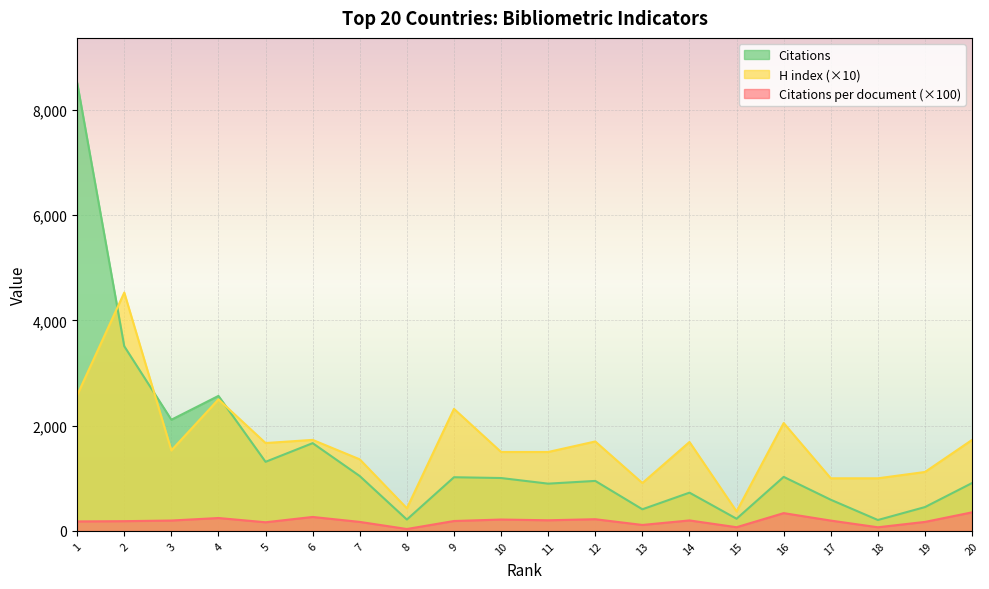

Which series changed the most between 4 and 13?

Citations